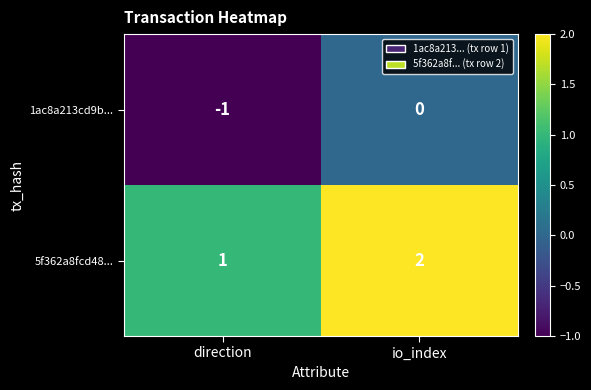

What is the difference between the highest and lowest values at io_index?

2